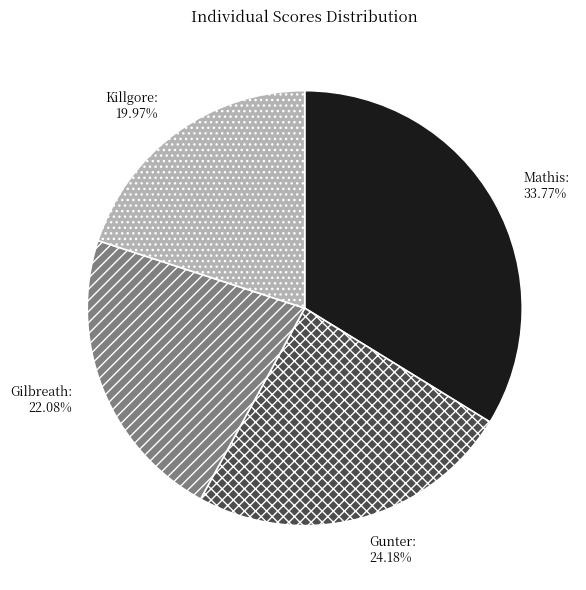

To the nearest percent, what is the difference between the largest and smallest slice percentages?

14%